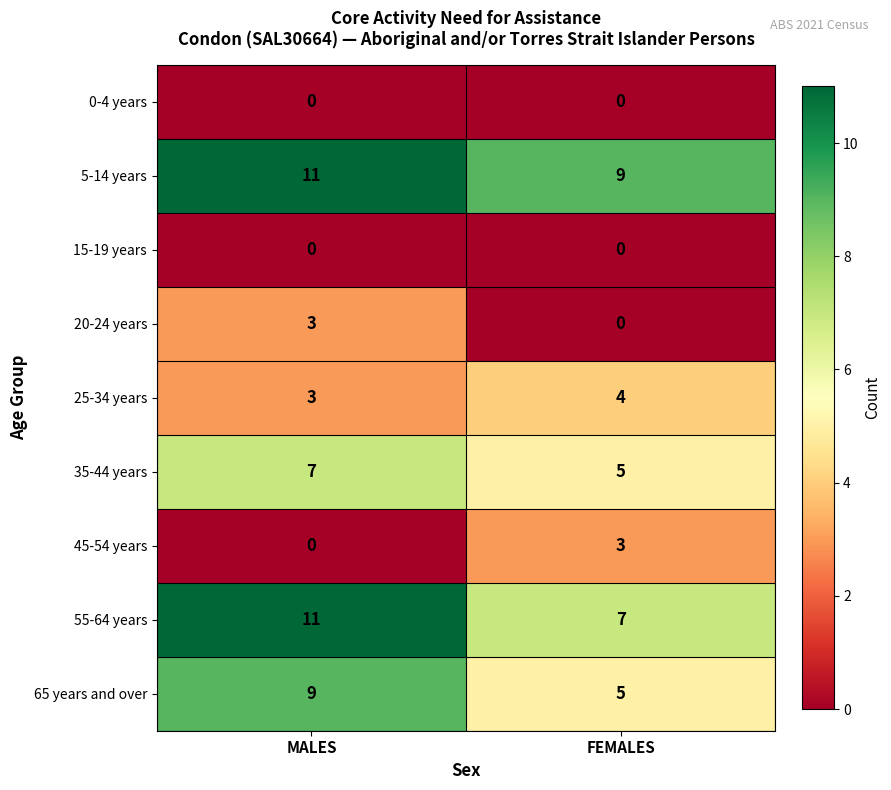

What is the spread (max minus min) of values at FEMALES?

9